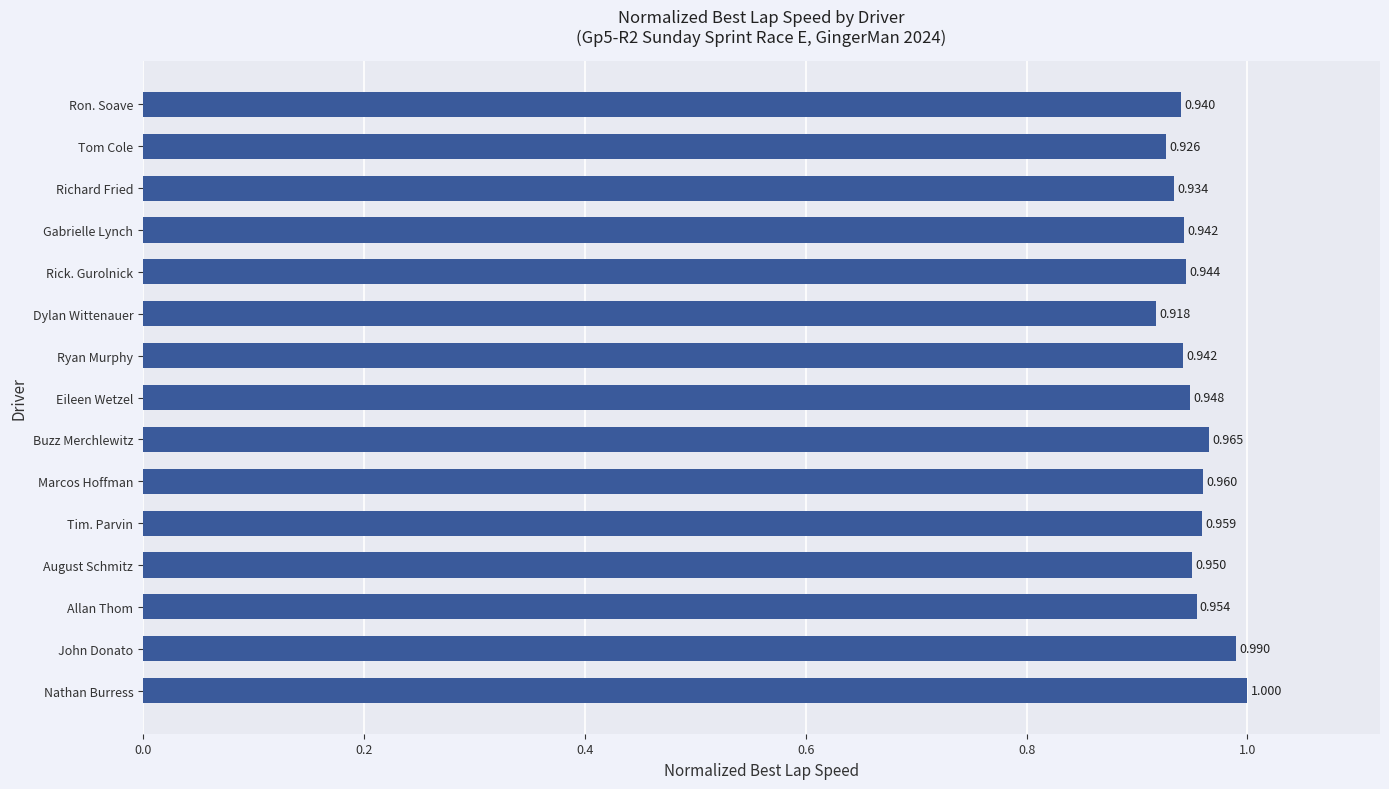

What is the label of the 7th bar from the bottom?

Buzz Merchlewitz